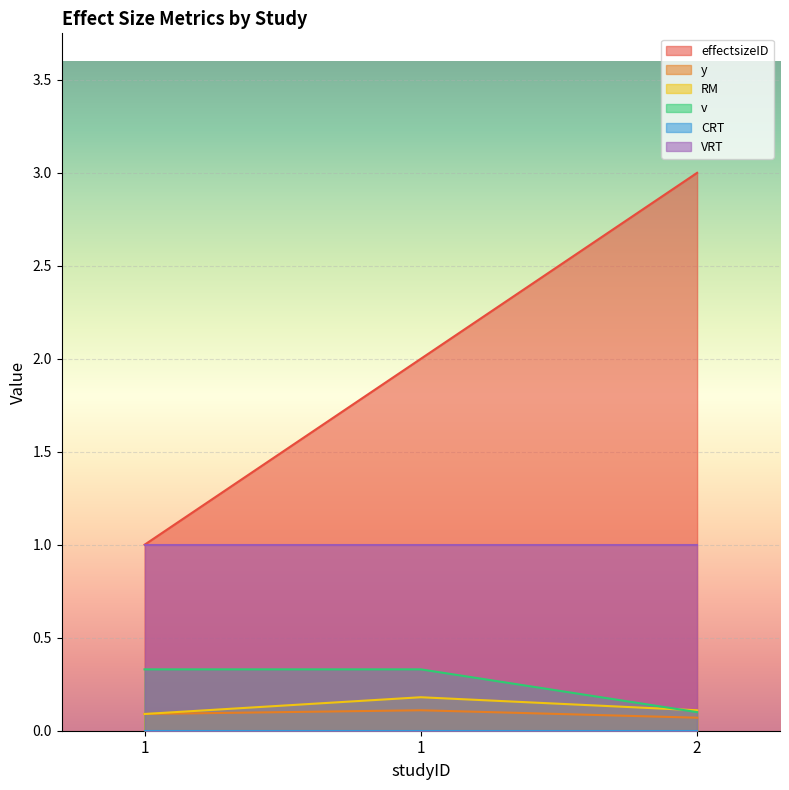

What is the greatest value displayed?

3.0